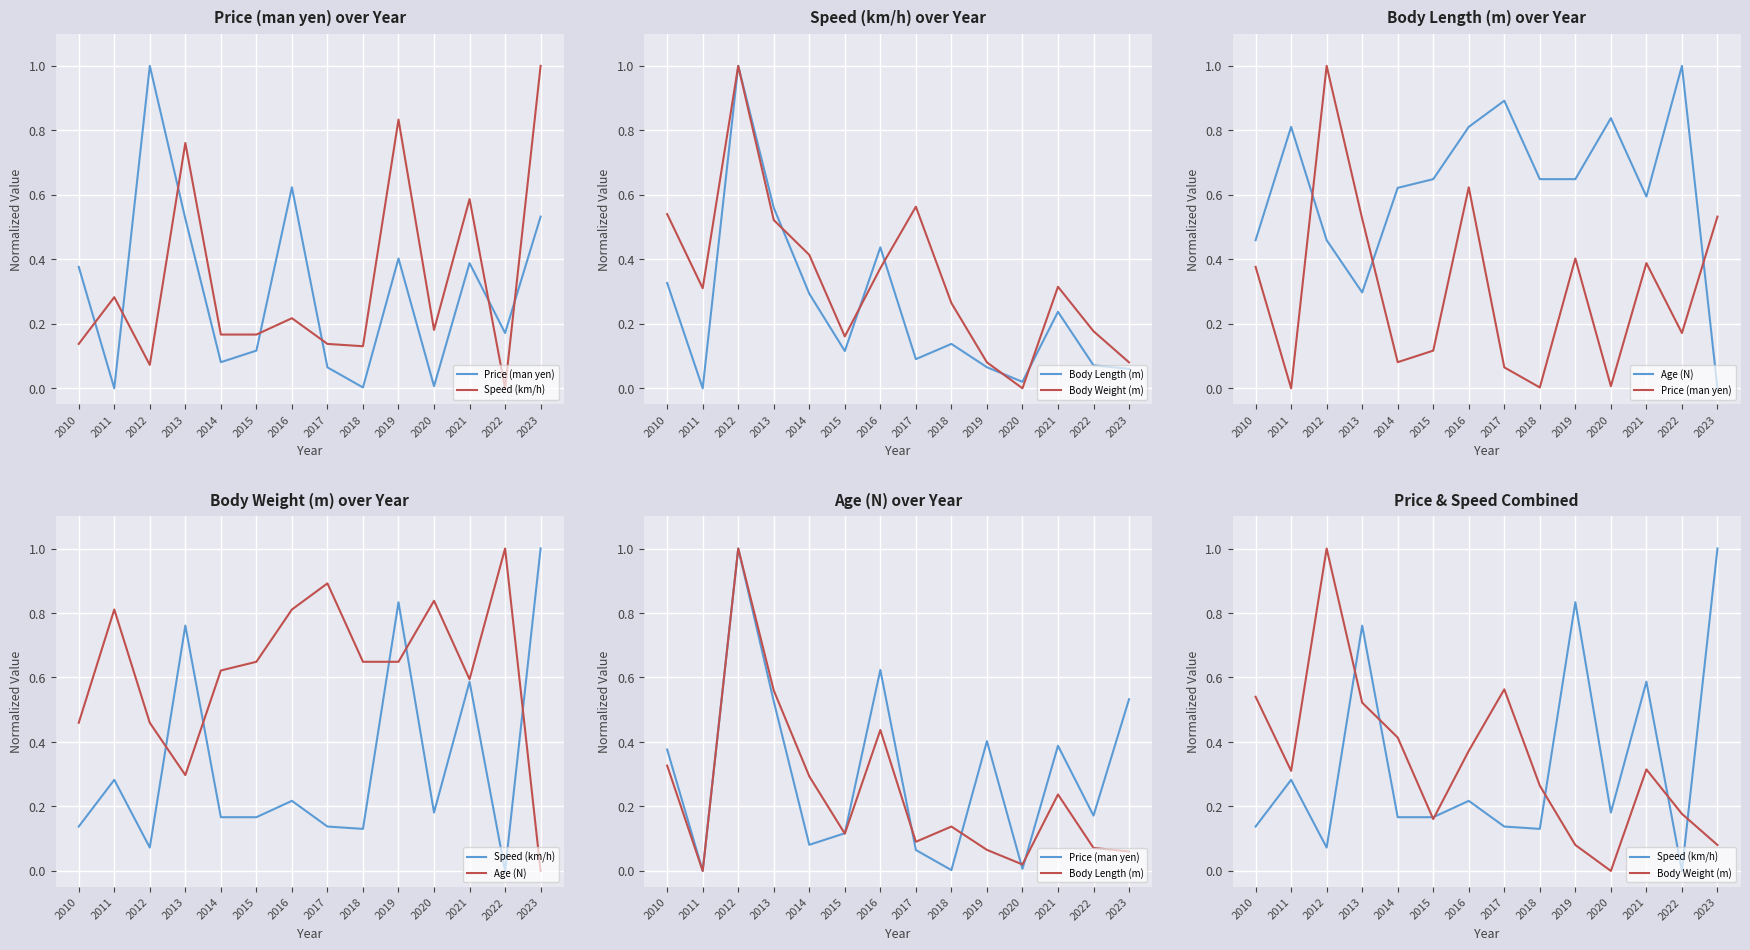

The Speed (km/h) series shows 0.5 at 2011. True or false?

False